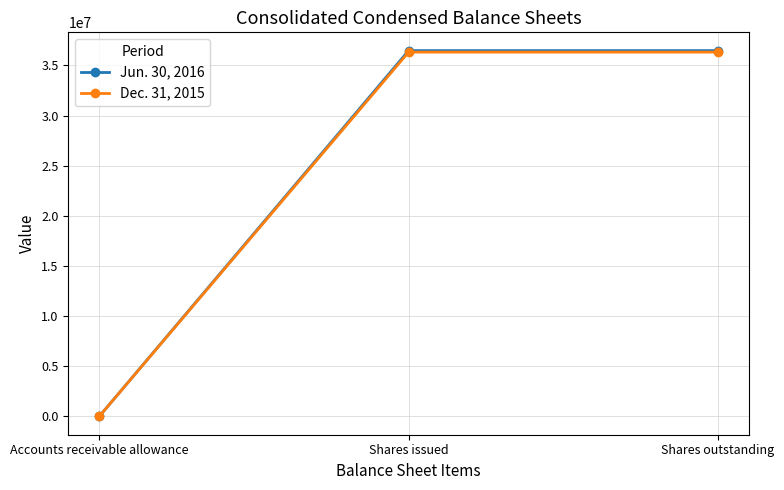

At how many categories does at least one series exceed 14437766?

2